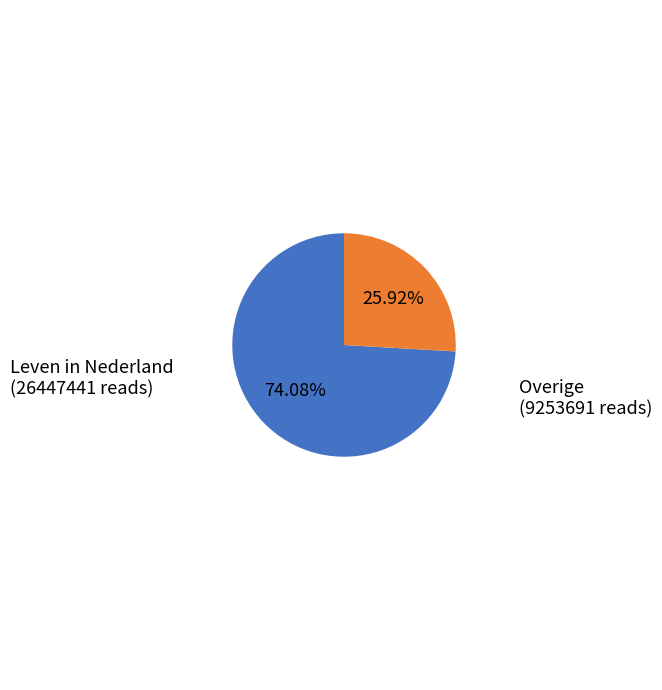

Is there any slice that represents more than half of the pie?

Yes